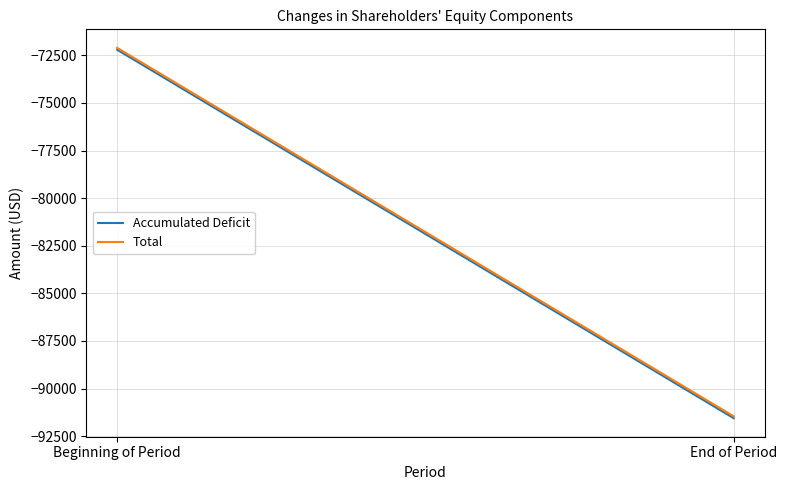

Which has a higher value, End of Period or Beginning of Period?

Beginning of Period